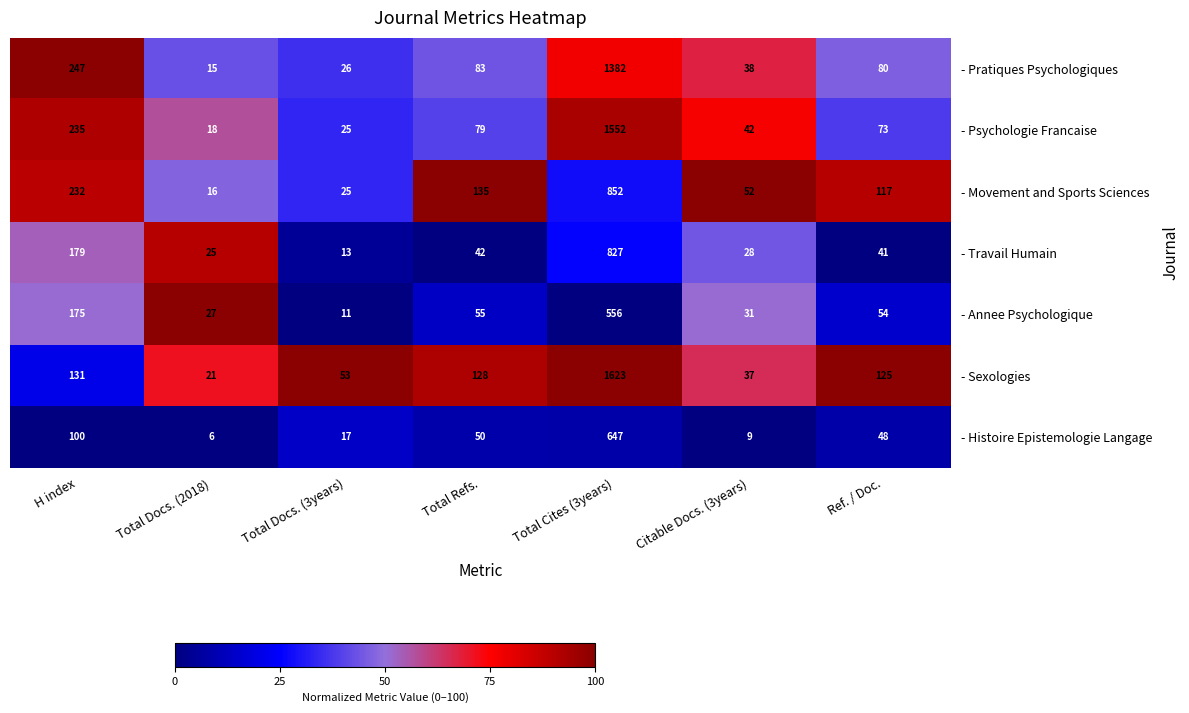

Is it true that - Travail Humain equals 42 at Total Refs.?

True